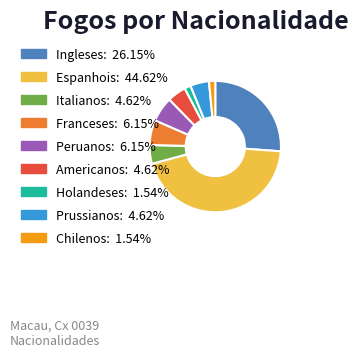

Between Franceses and Americanos, which is larger?

Franceses